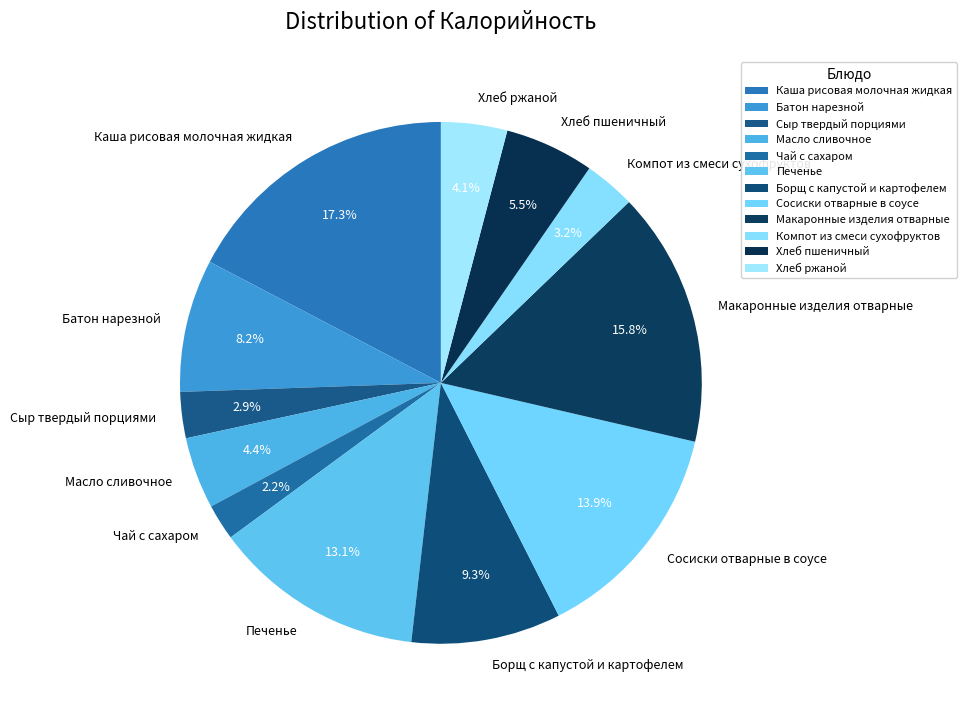

Which category has the smallest portion of the pie?

Чай с сахаром